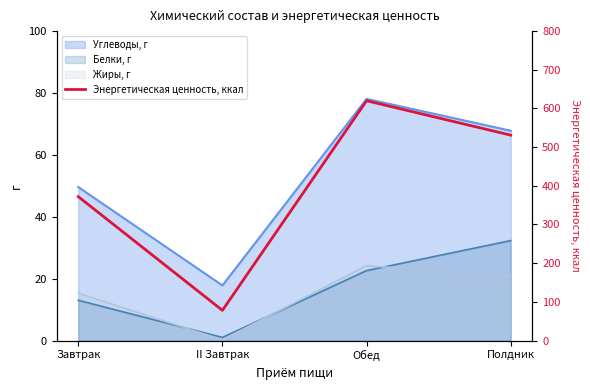

Which has a higher value, II Завтрак or Обед?

Обед